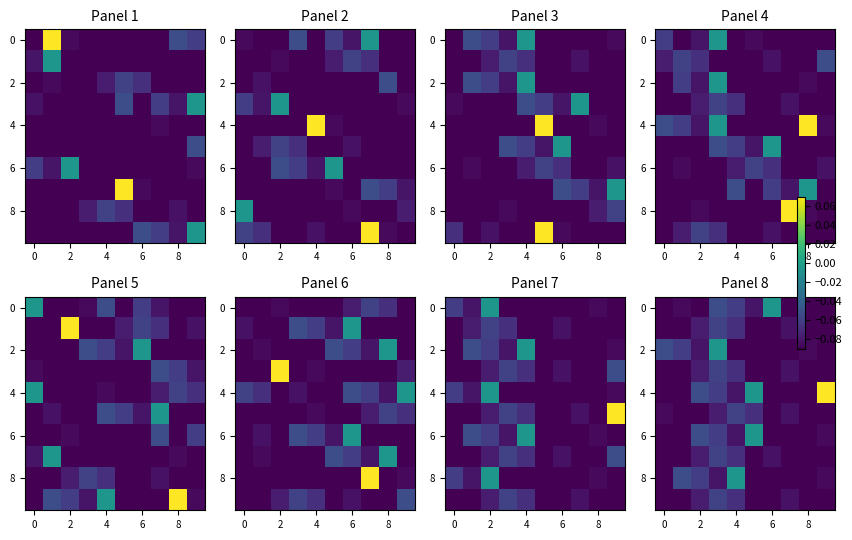

What is the total value across all series at 8?

-0.7